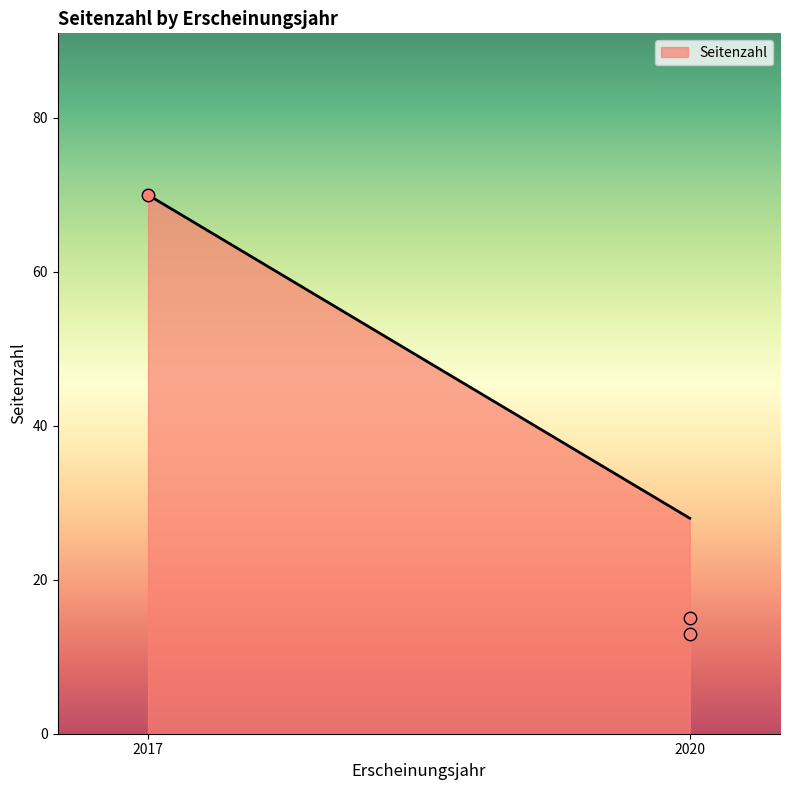

What Y value in the scatter plot is closest to 41?

15